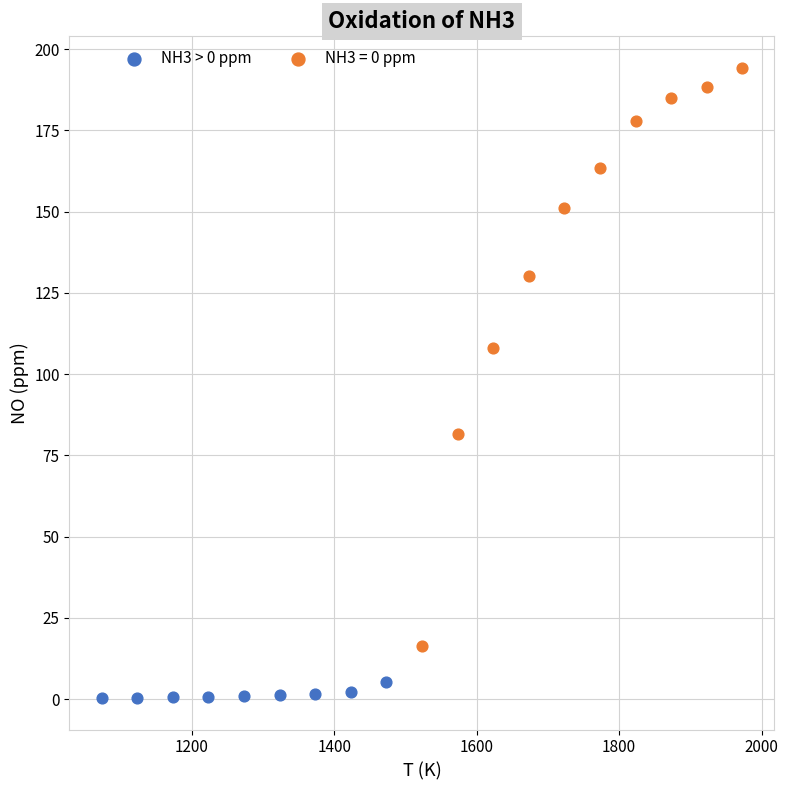

Which series reaches the minimum Y coordinate?

NH3 > 0 ppm